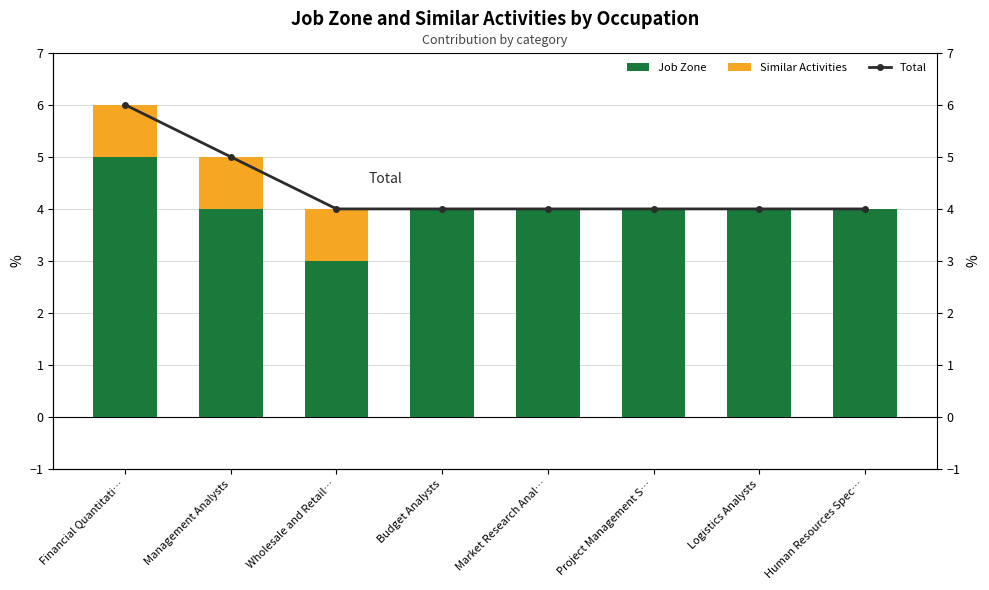

Which series has the largest range (max minus min)?

Job Zone